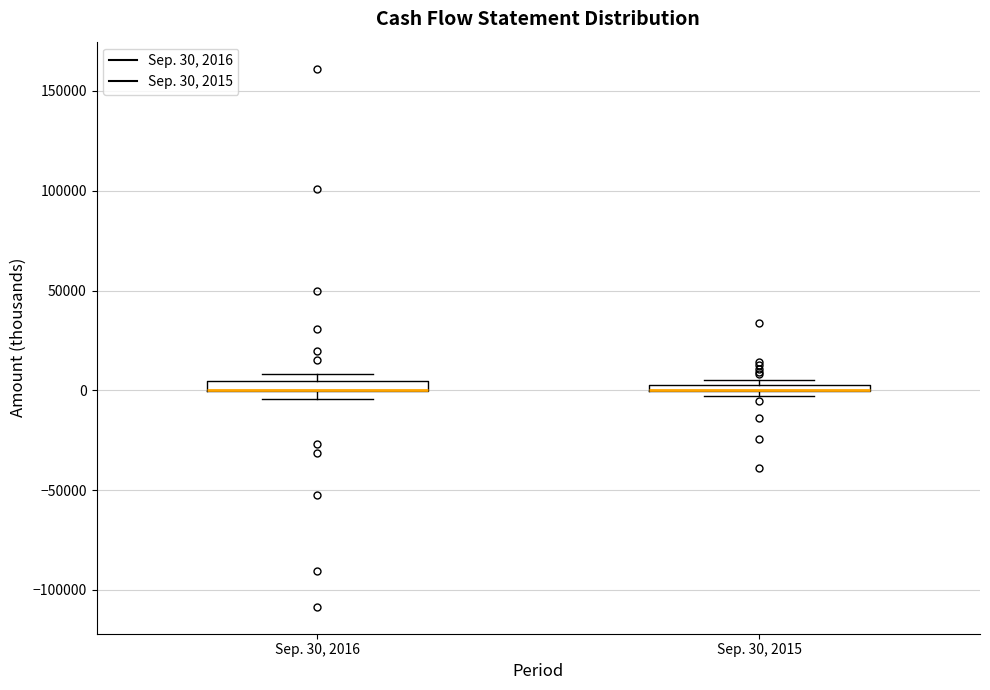

Where is the lower edge of the box for Sep. 30, 2016 on the y-axis? The values are not printed on the chart, so give them approximately, as read against the axis.

0